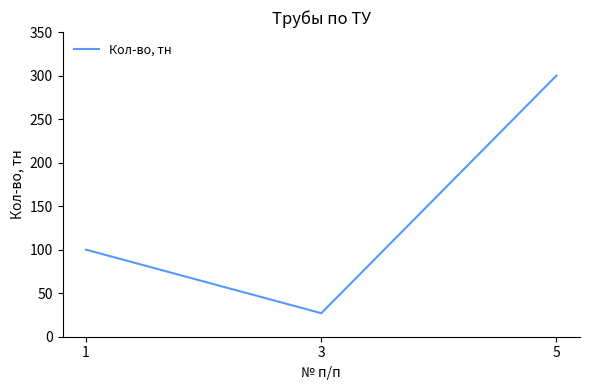

Rank the categories by value from lowest to highest.

3, 1, 5